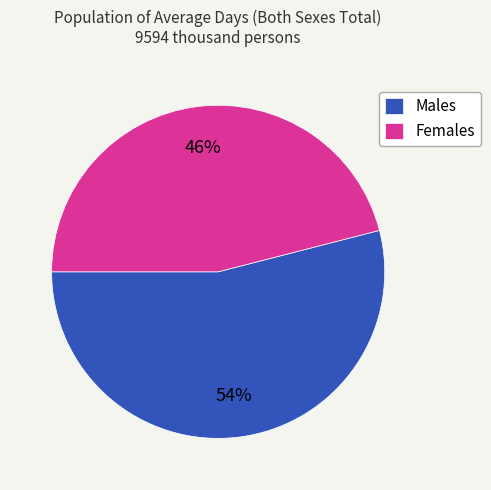

To the nearest percent, what percentage of the pie is Males?

54%